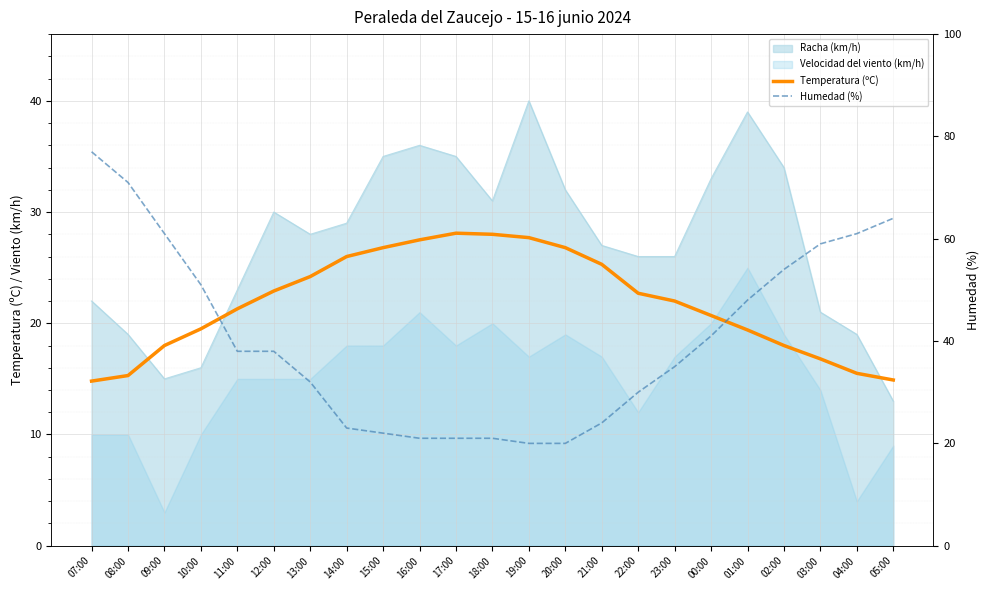

How many intersections are there between Humedad (%) and Temperatura (ºC)?

2